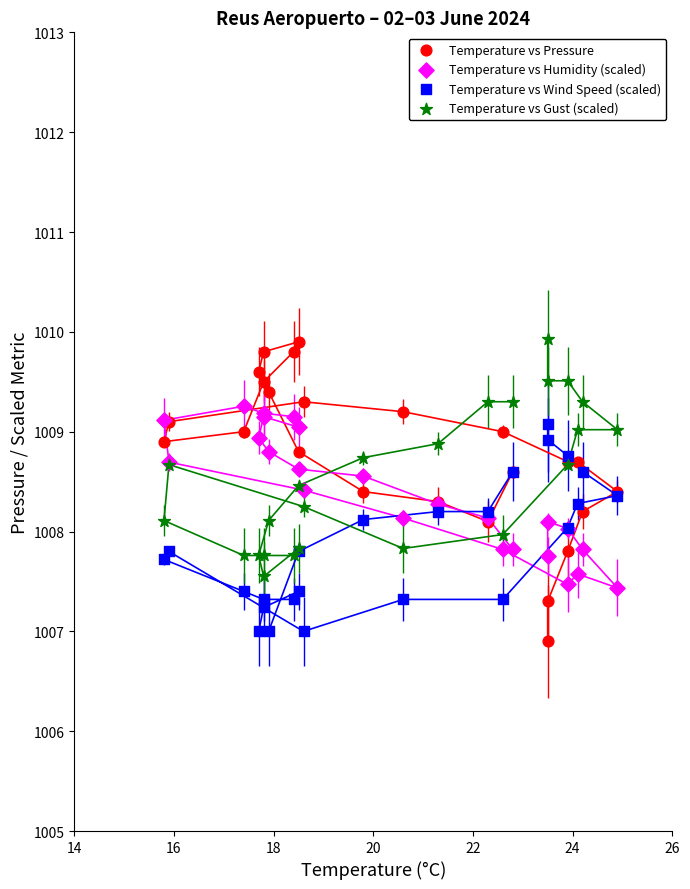

What is the X range (max minus min) for the scatter plot?

9.1